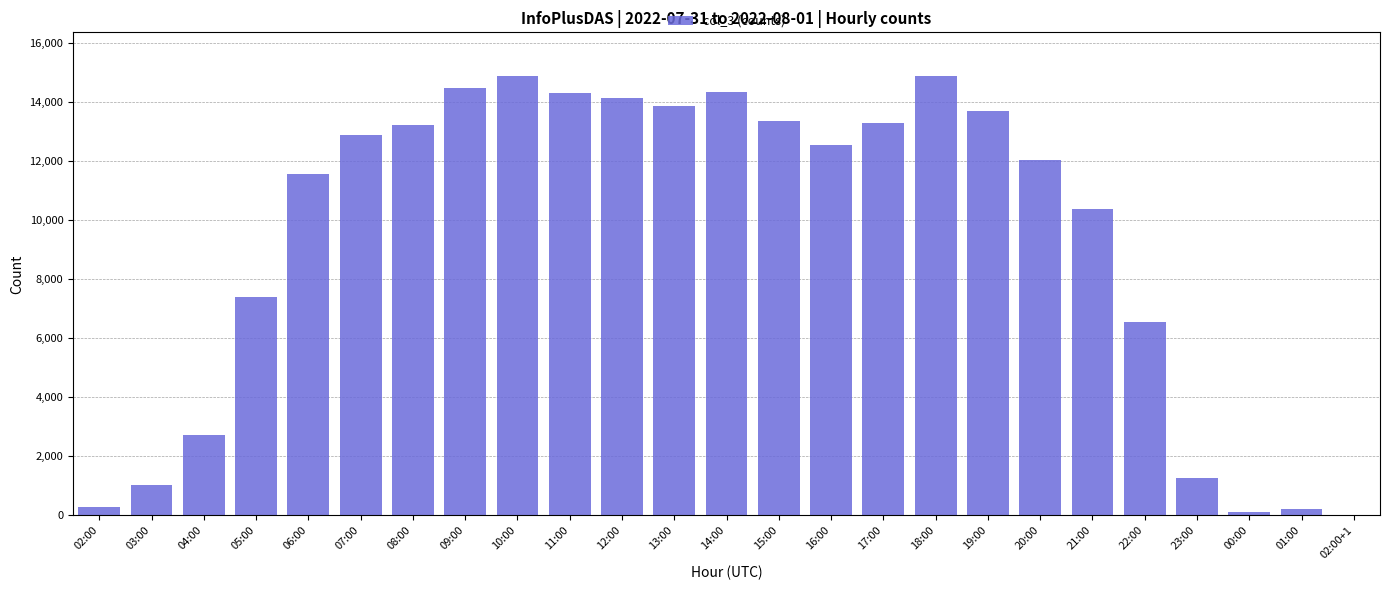

What is the approximate value at 09:00?

14485